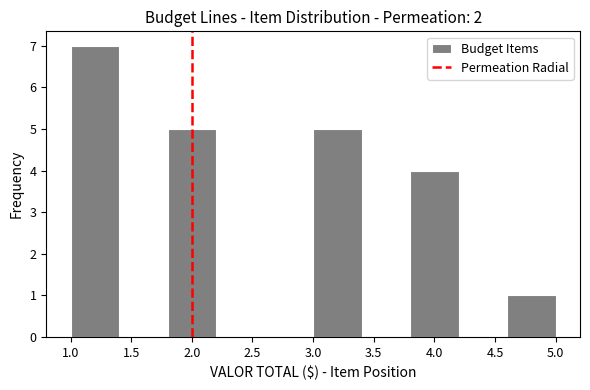

Reading left to right, list every bar in this chart as the range it spans on the x-axis followed by its height. The values are not printed on the chart, so give them approximately, as read against the axis.

1.0 to 1.4: 7
1.4 to 1.8: 0
1.8 to 2.2: 5
2.2 to 2.6: 0
2.6 to 3.0: 0
3.0 to 3.4: 5
3.4 to 3.8: 0
3.8 to 4.2: 4
4.2 to 4.6: 0
4.6 to 5.0: 1